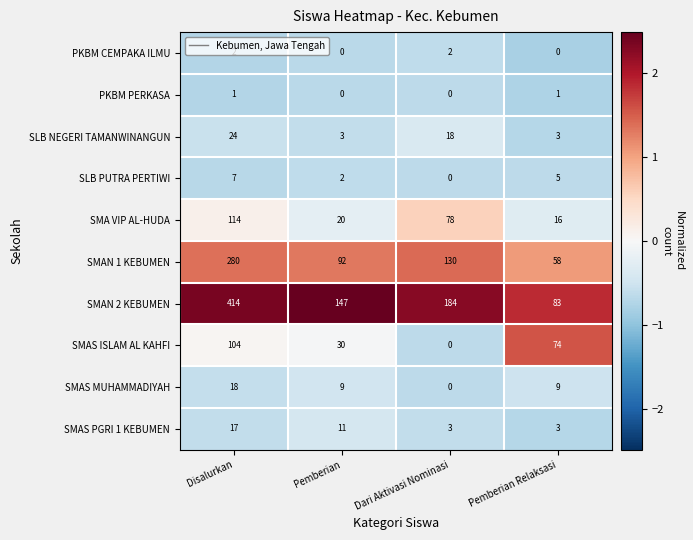

What is the sum of all PKBM CEMPAKA ILMU values?

4